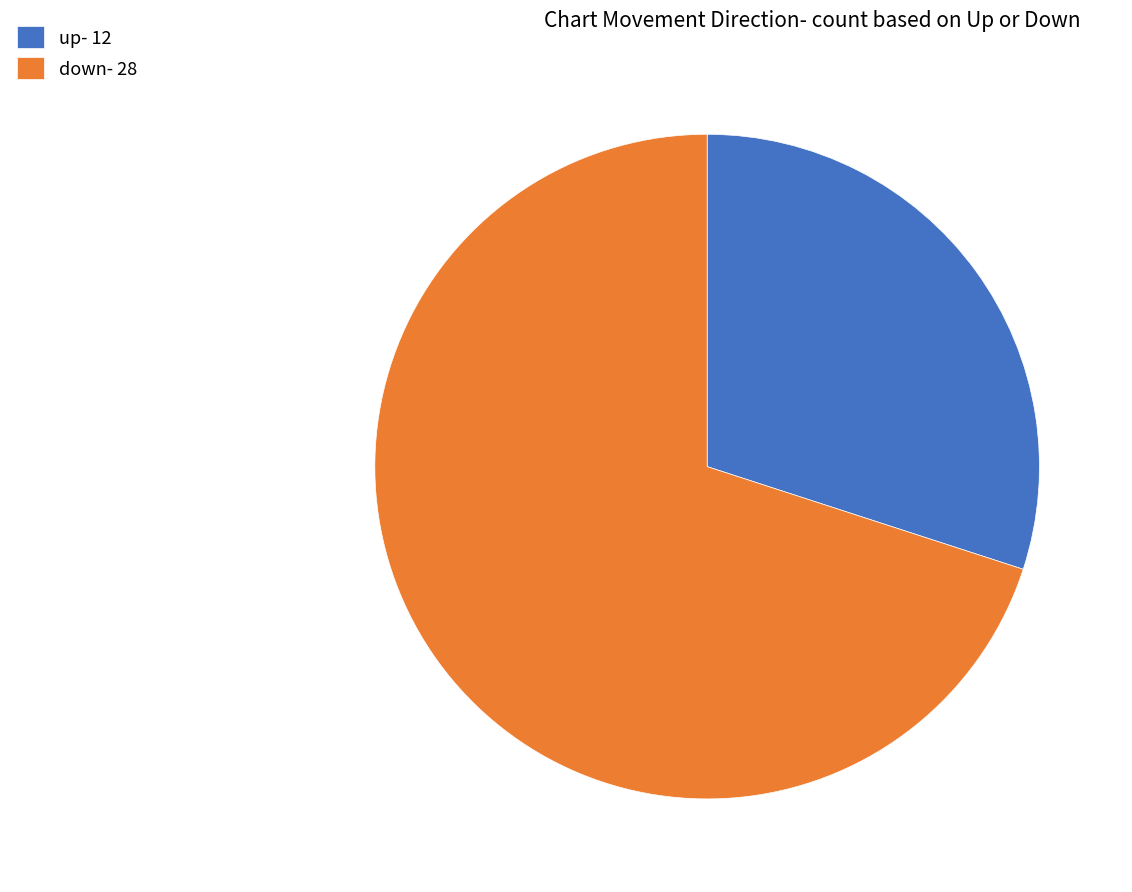

Which slice is the smallest?

up